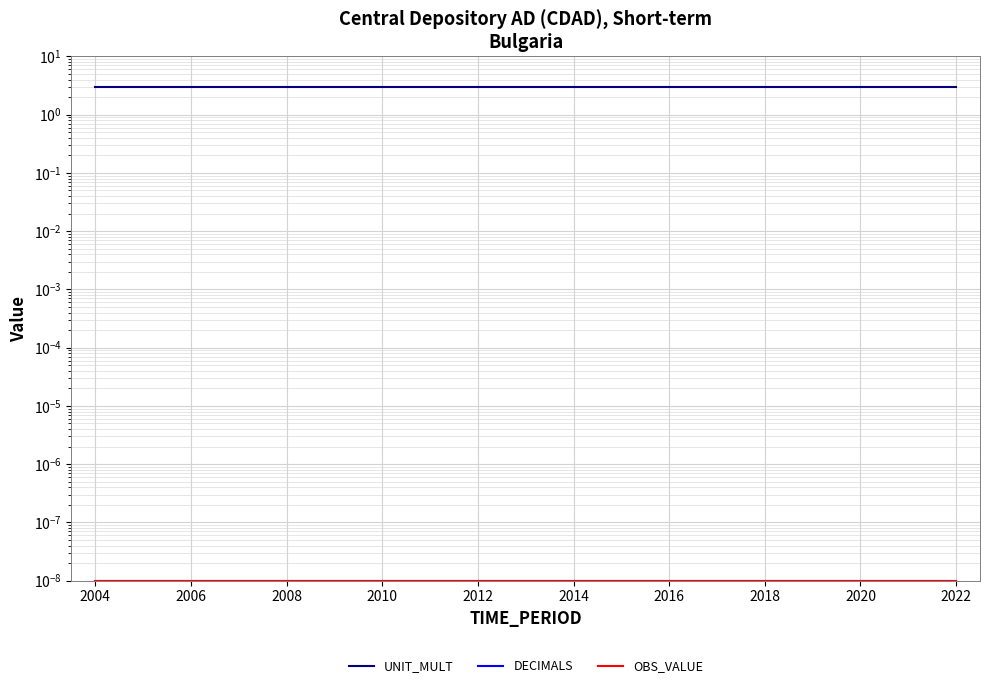

Which series has the largest range (max minus min)?

UNIT_MULT